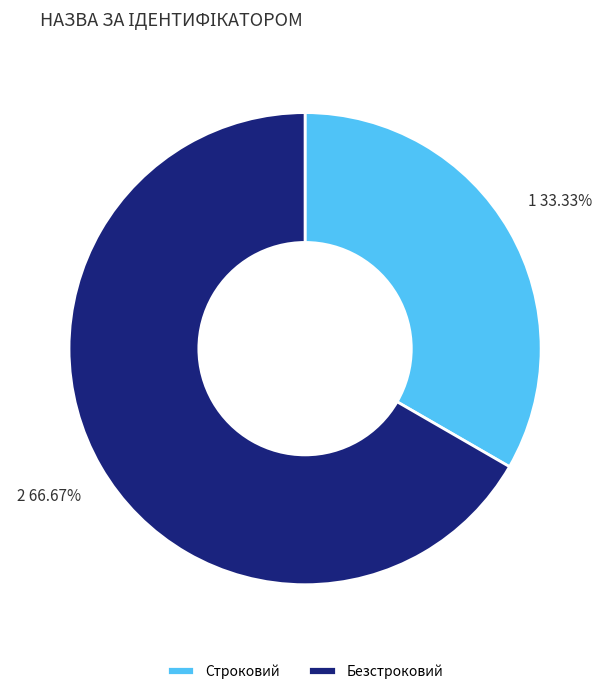

To the nearest percent, what portion does Строковий represent?

33%